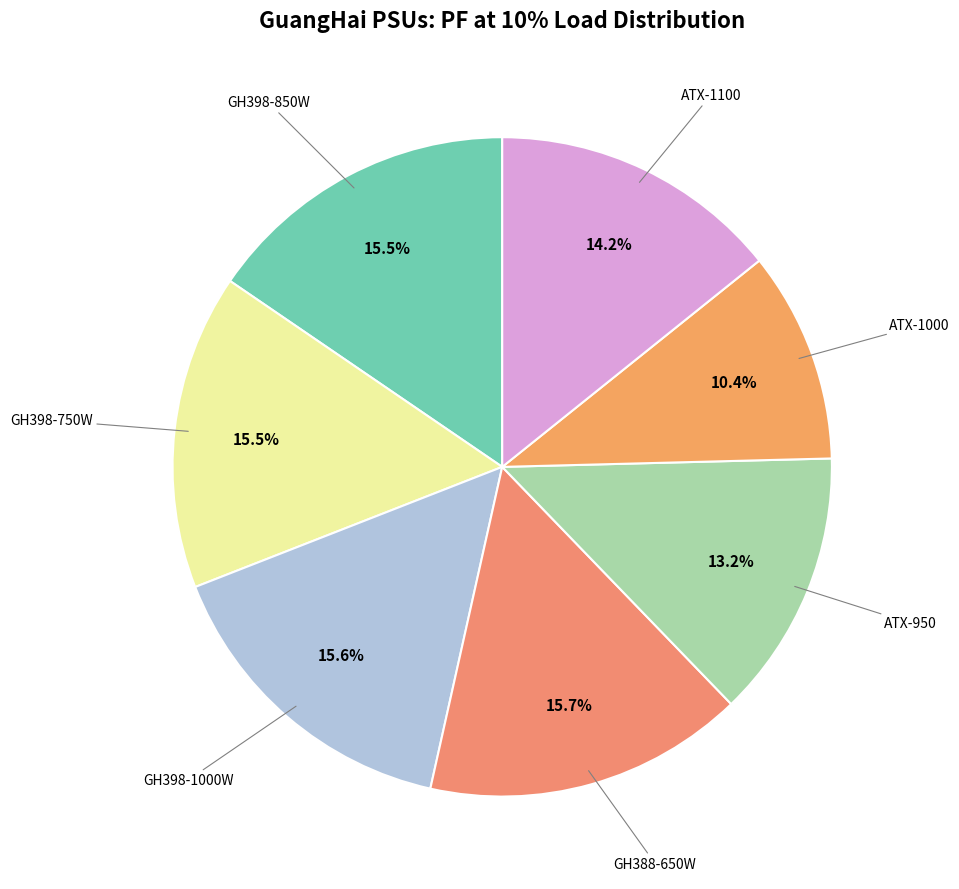

How many slices are in this pie chart?

7